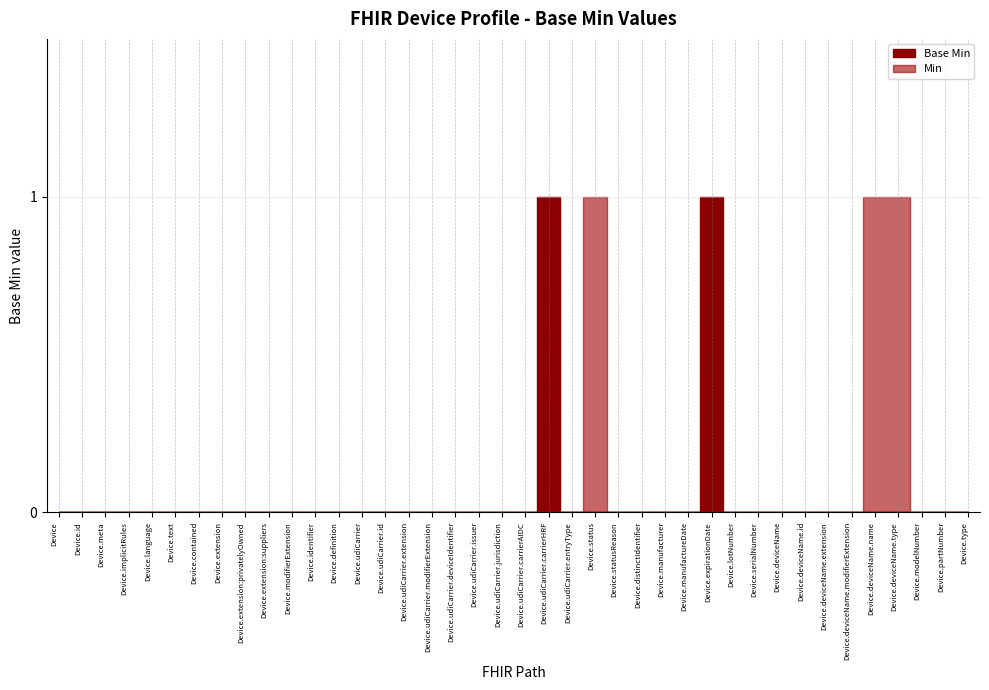

List the labels in order of value, smallest first.

Device, Device.id, Device.meta, Device.implicitRules, Device.language, Device.text, Device.contained, Device.extension, Device.extension:privatelyOwned, Device.extension:suppliers, Device.modifierExtension, Device.identifier, Device.definition, Device.udiCarrier, Device.udiCarrier.id, Device.udiCarrier.extension, Device.udiCarrier.modifierExtension, Device.udiCarrier.deviceIdentifier, Device.udiCarrier.issuer, Device.udiCarrier.jurisdiction, Device.udiCarrier.carrierAIDC, Device.udiCarrier.entryType, Device.status, Device.statusReason, Device.distinctIdentifier, Device.manufacturer, Device.manufactureDate, Device.lotNumber, Device.serialNumber, Device.deviceName, Device.deviceName.id, Device.deviceName.extension, Device.deviceName.modifierExtension, Device.deviceName.name, Device.deviceName.type, Device.modelNumber, Device.partNumber, Device.type, Device.udiCarrier.carrierHRF, Device.expirationDate